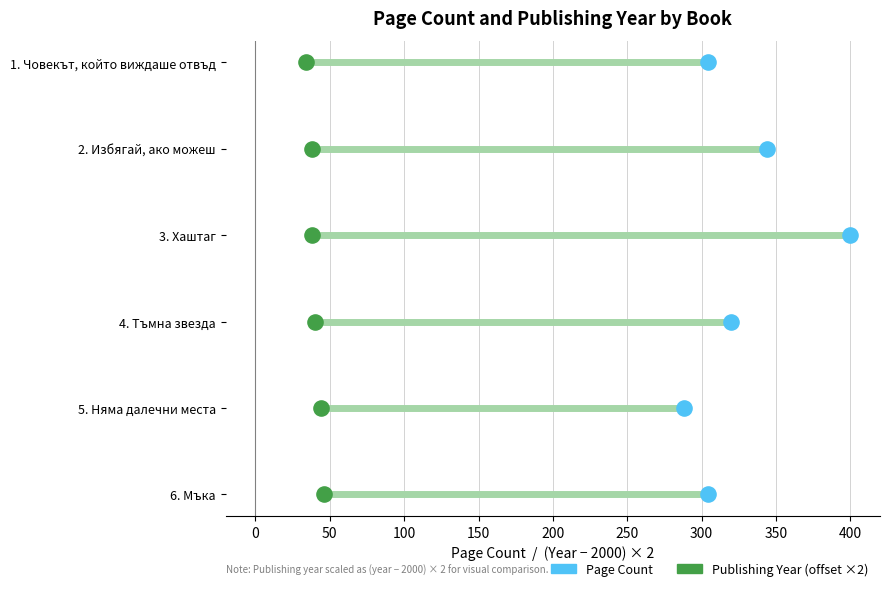

Is the value of Publishing Year (offset from 2000 ×2) at −50 greater than the value of Page Count at 0?

No